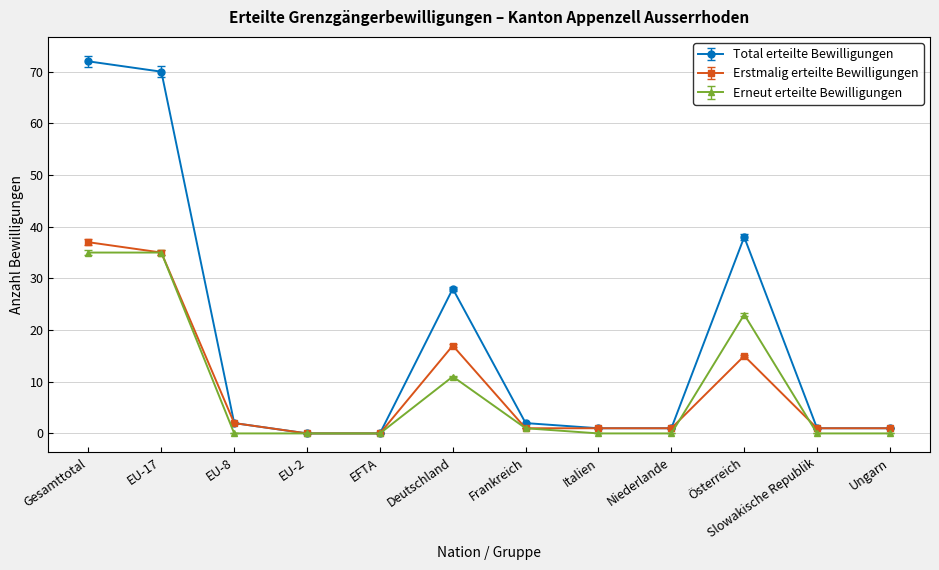

Rank the series at Österreich from lowest to highest value.

Erstmalig erteilte Bewilligungen, Erneut erteilte Bewilligungen, Total erteilte Bewilligungen